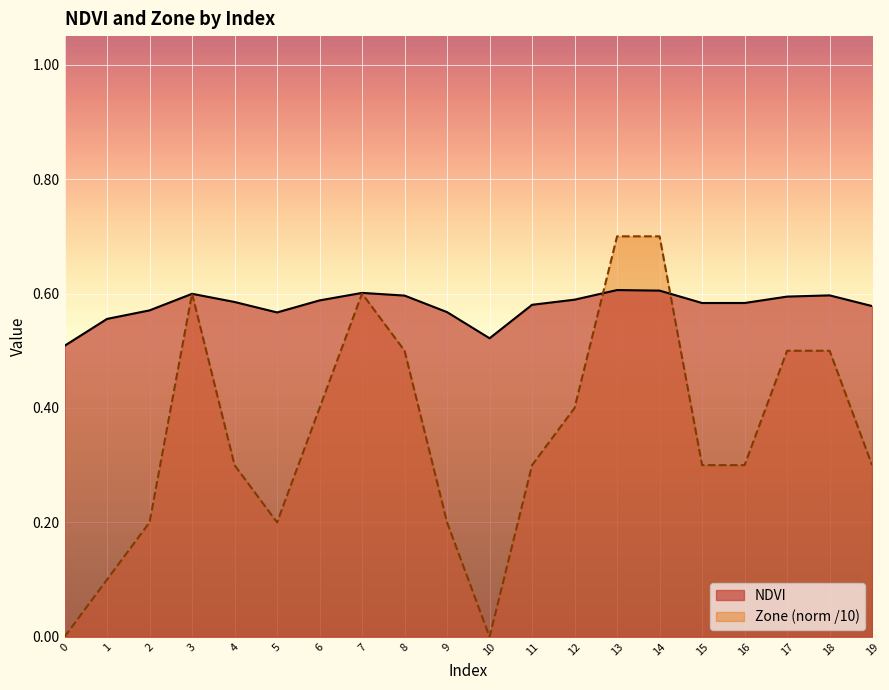

At how many categories does at least one series exceed 0?

20